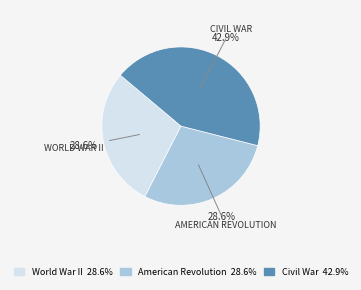

Does Civil War represent more than half of the total?

No